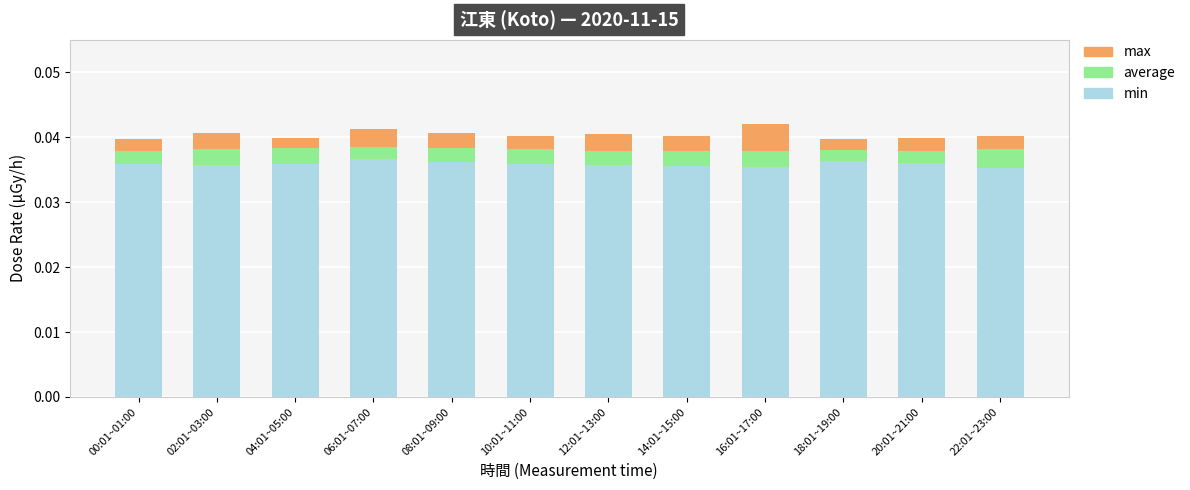

The min series shows 0.1 at 06:01~07:00. True or false?

False